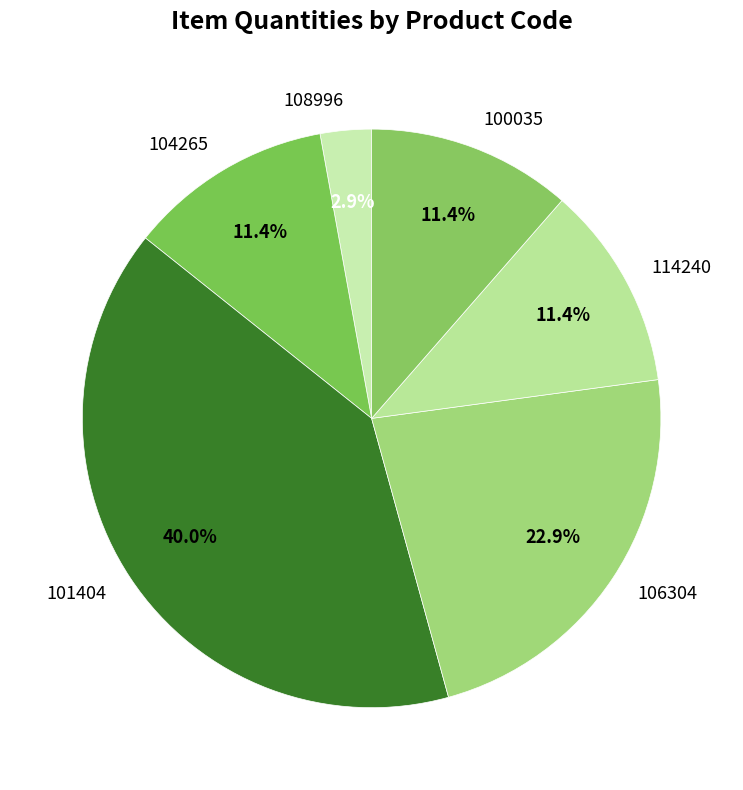

To the nearest percent, what is the difference between the 106304 and 108996 slice percentages?

20%